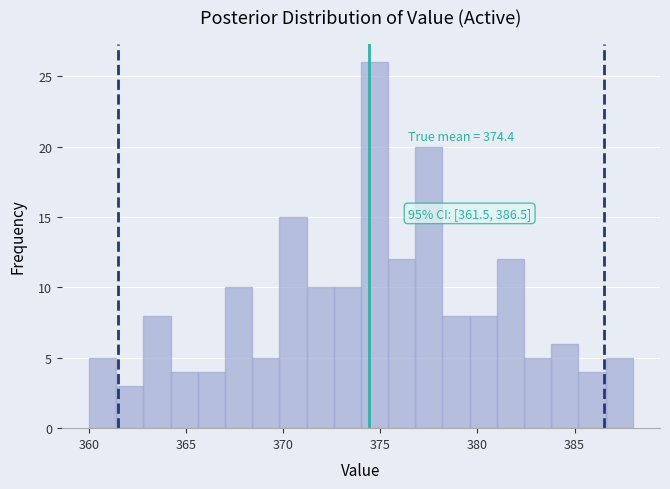

Around what value on the x-axis is the tallest bar? Give the approximate position of its centre, as read against the axis.

374.5